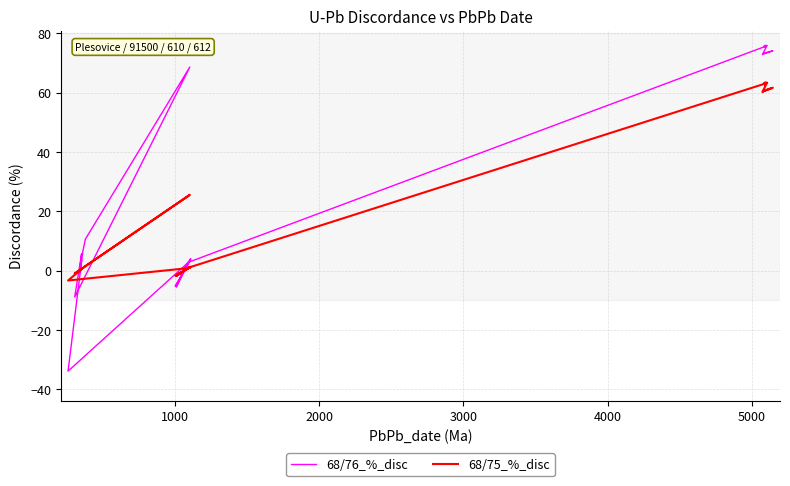

Count the number of data series in this chart.

2